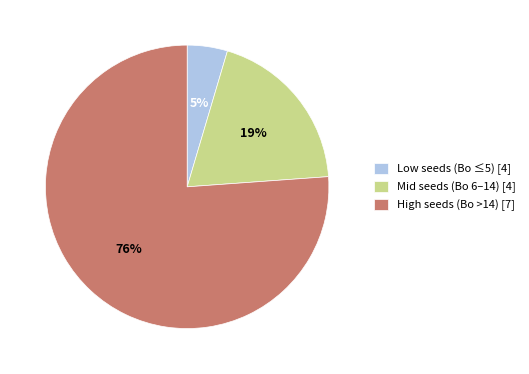

To the nearest percent, what portion does Mid seeds (Bo 6–14) [4] represent?

19%